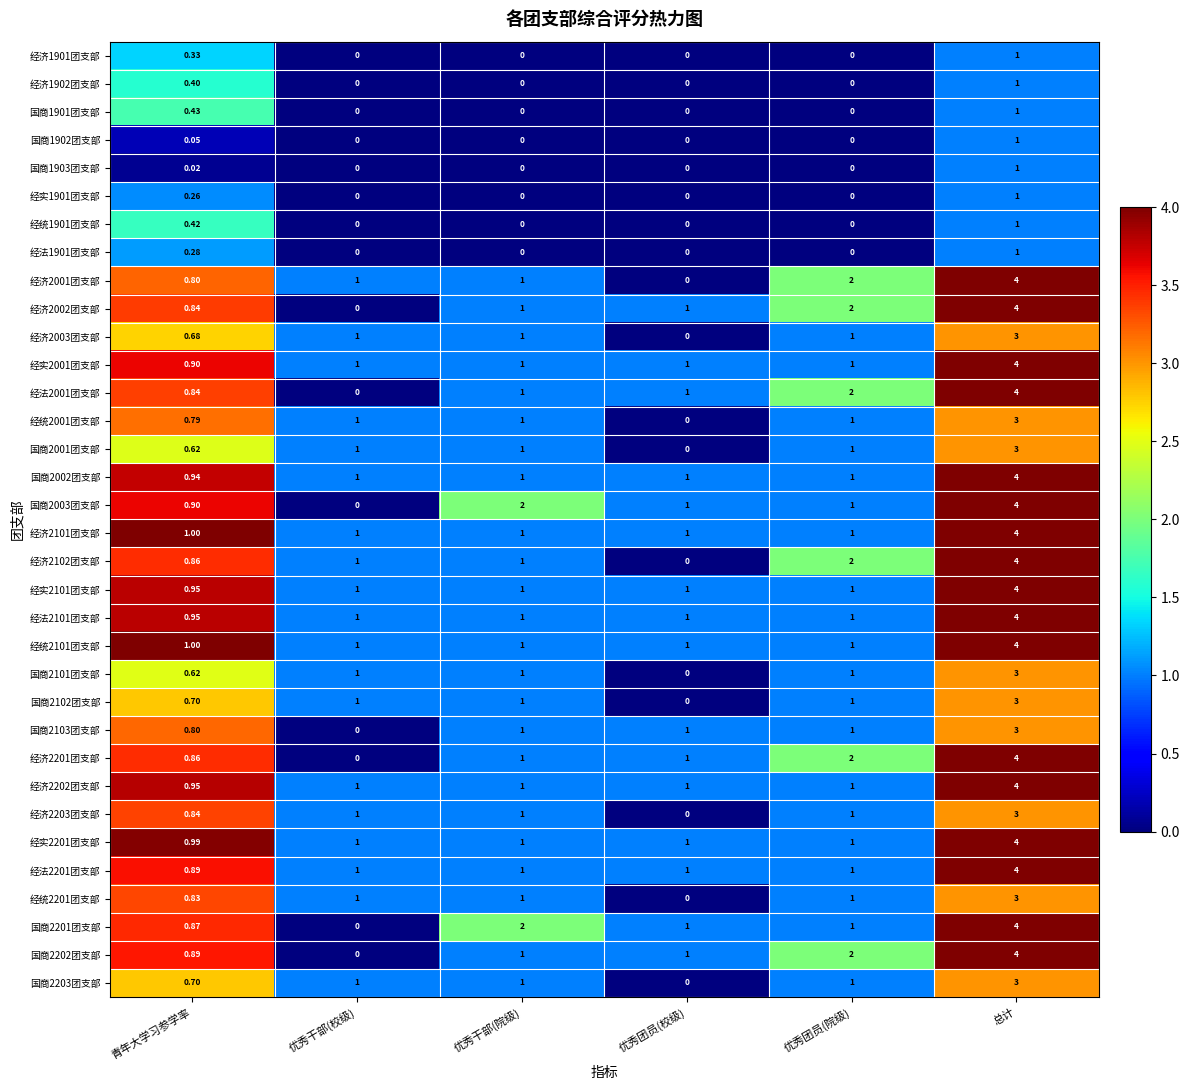

Is the value of 经法2101团支部 at 青年大学习参学率 greater than the value of 经实2101团支部 at 优秀干部(校级)?

No